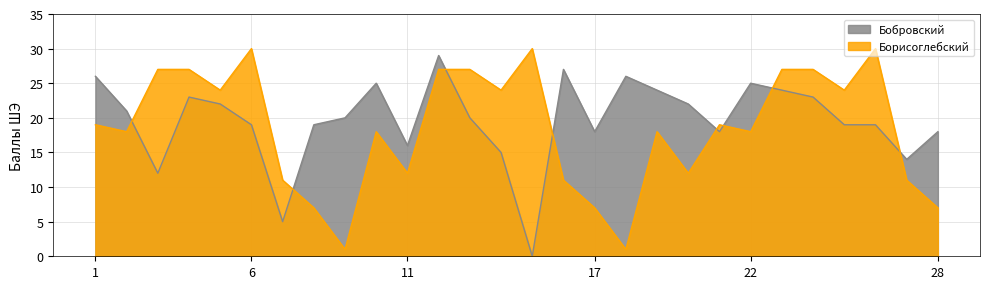

Reading right to left, list all the values displayed in this chart.

Бобровский: 18	14	19	19	23	24	25	18	22	24	26	18	27	0	15	20	29	16	25	20	19	5	19	22	23	12	21	26
Борисоглебский: 7	11	30	24	27	27	18	19	12	18	1	7	11	30	24	27	27	12	18	1	7	11	30	24	27	27	18	19